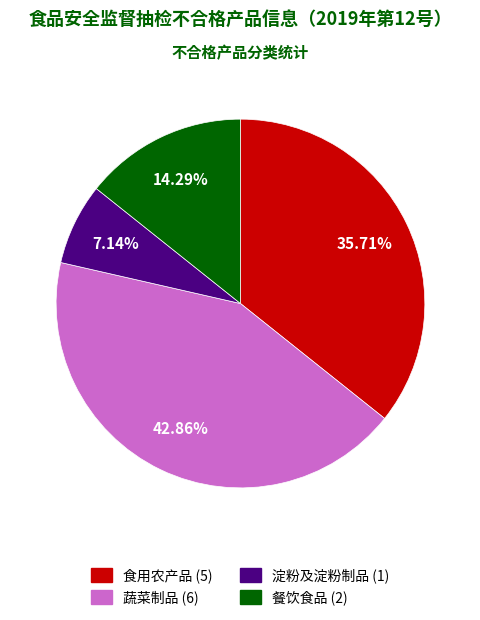

How many slices are in this pie chart?

4